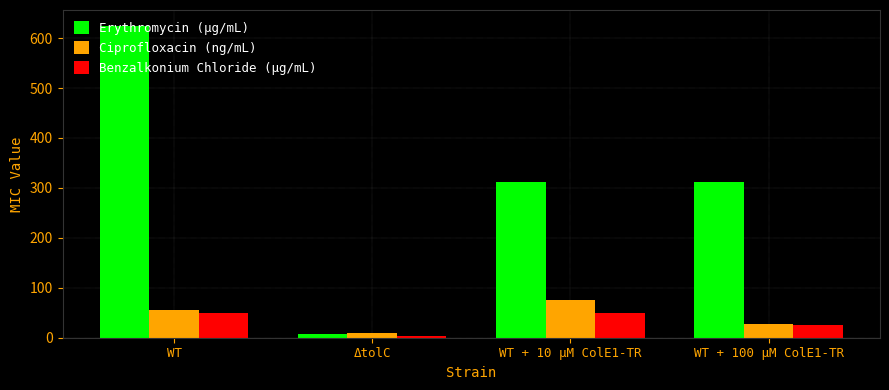

The value of Erythromycin (μg/mL) at WT is 979.8. True or false?

False